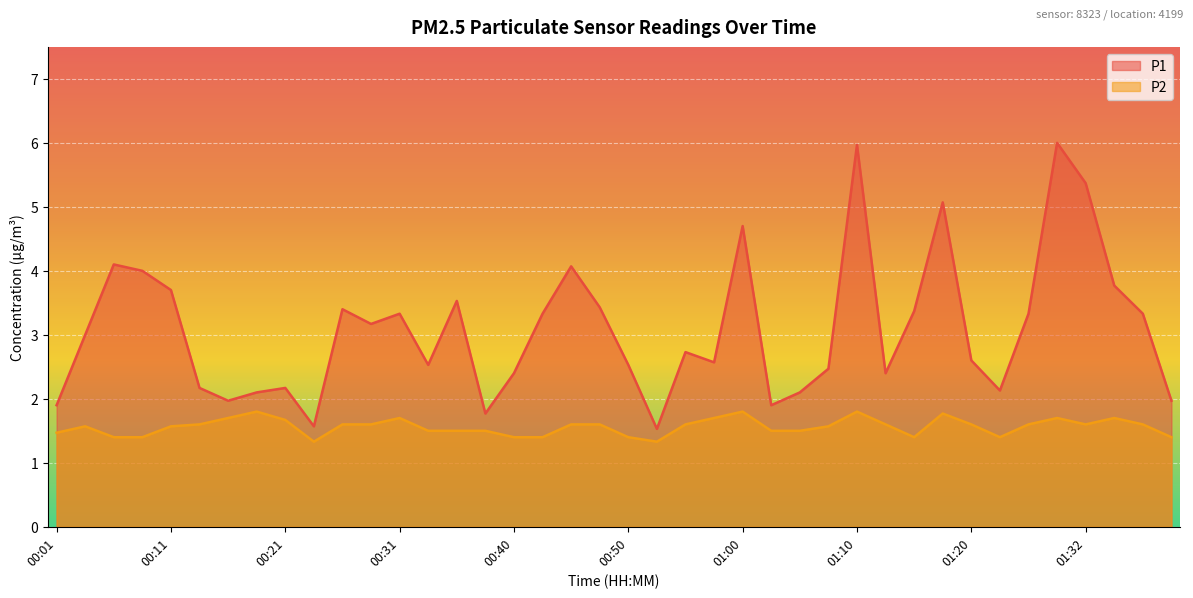

True or false: P1 and P2 intersect in this chart.

False